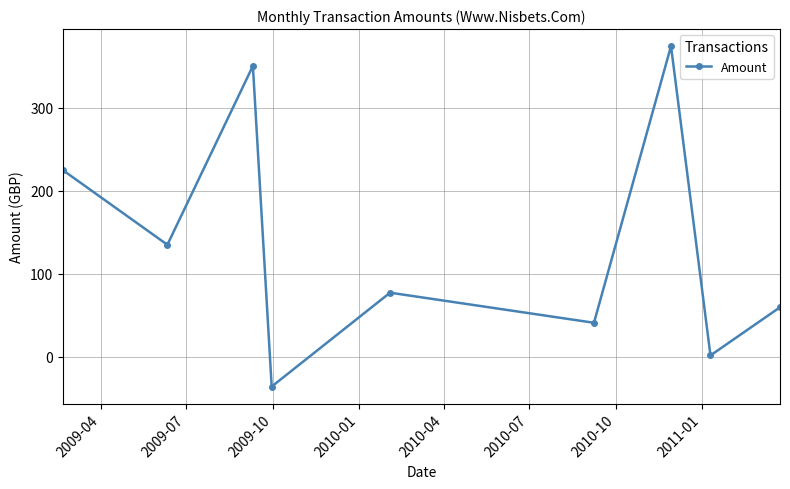

What is the difference between the maximum and second lowest values?

372.2